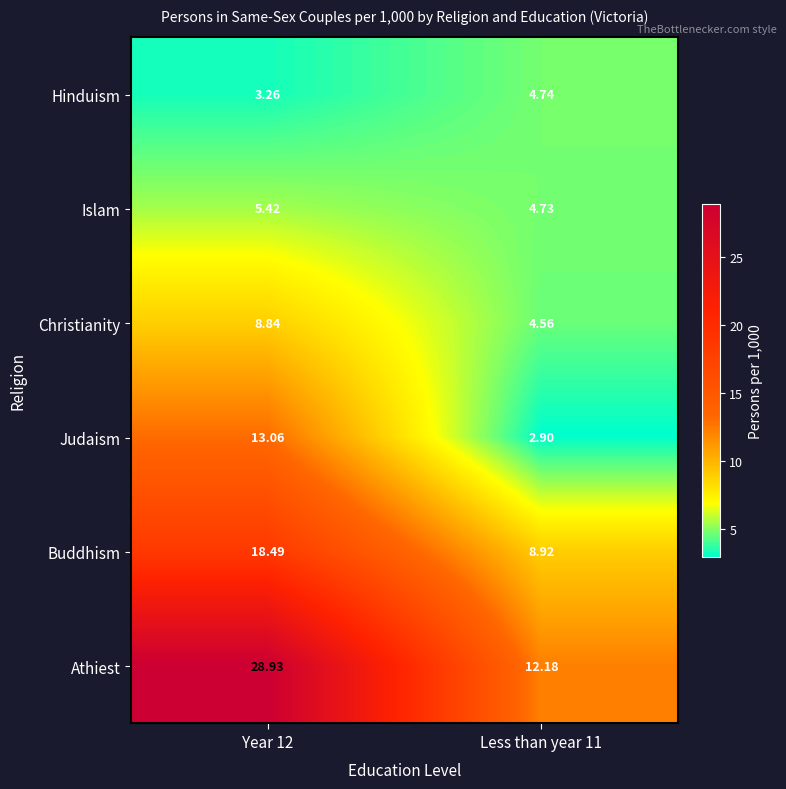

Which series changed the most between Year 12 and Less than year 11?

Athiest